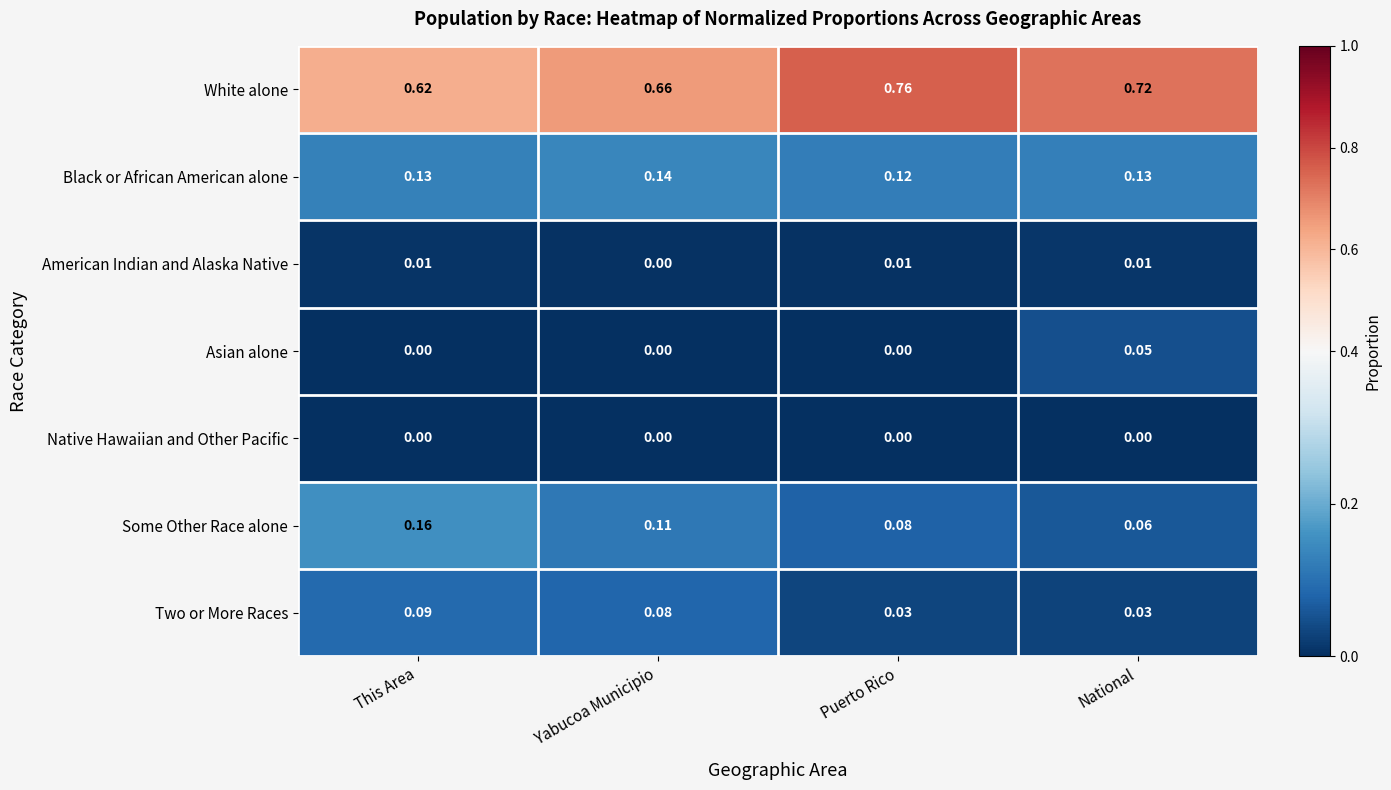

At which category does the chart reach its peak across all series?

Puerto Rico